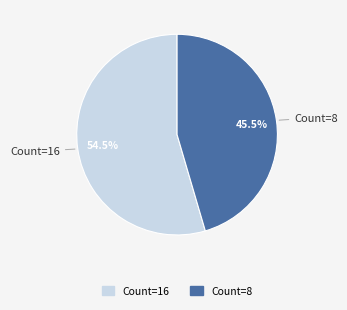

Is there any slice that represents more than half of the pie?

Yes